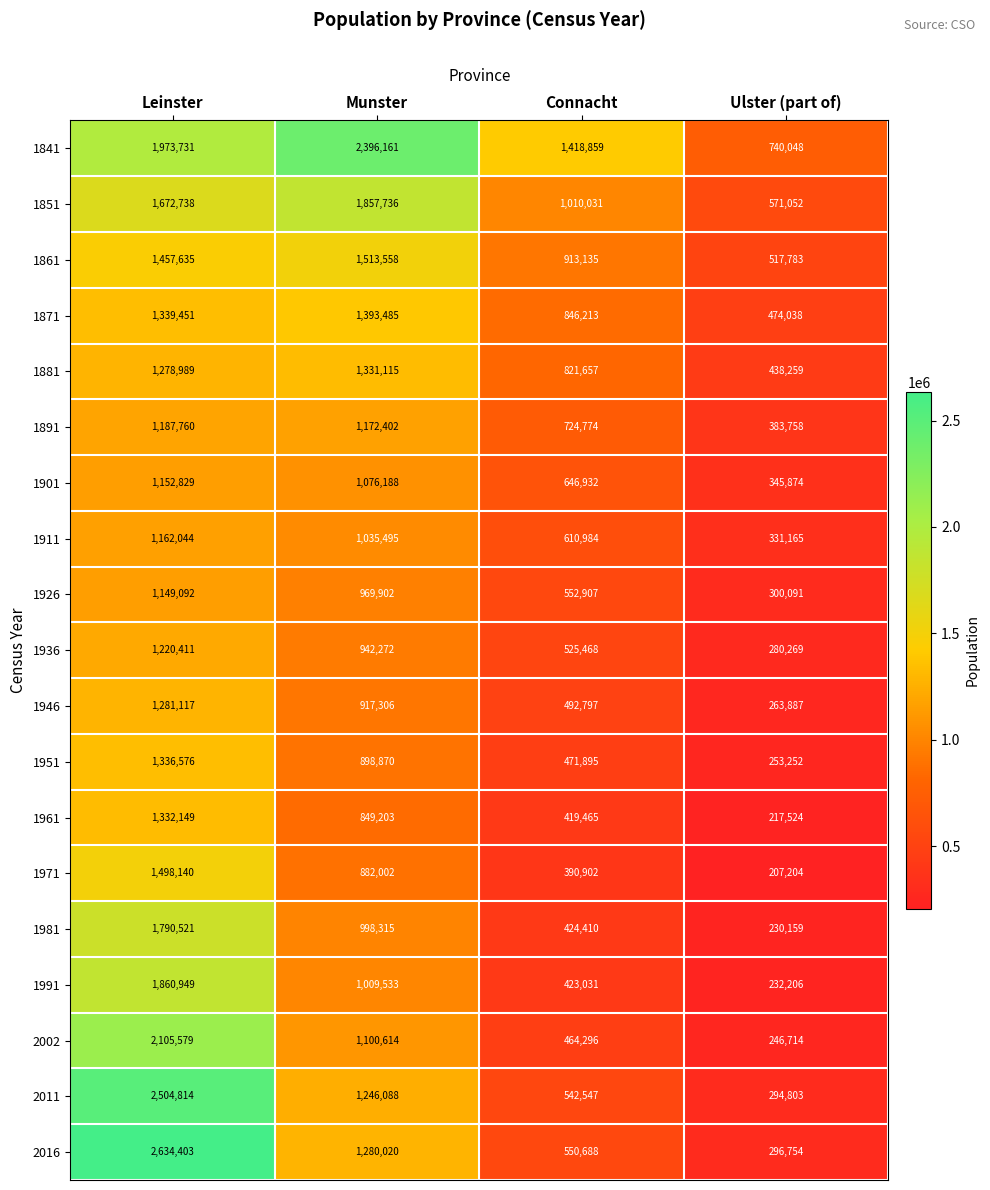

List the labels in order of 1841 value, smallest first.

Ulster (part of), Connacht, Leinster, Munster